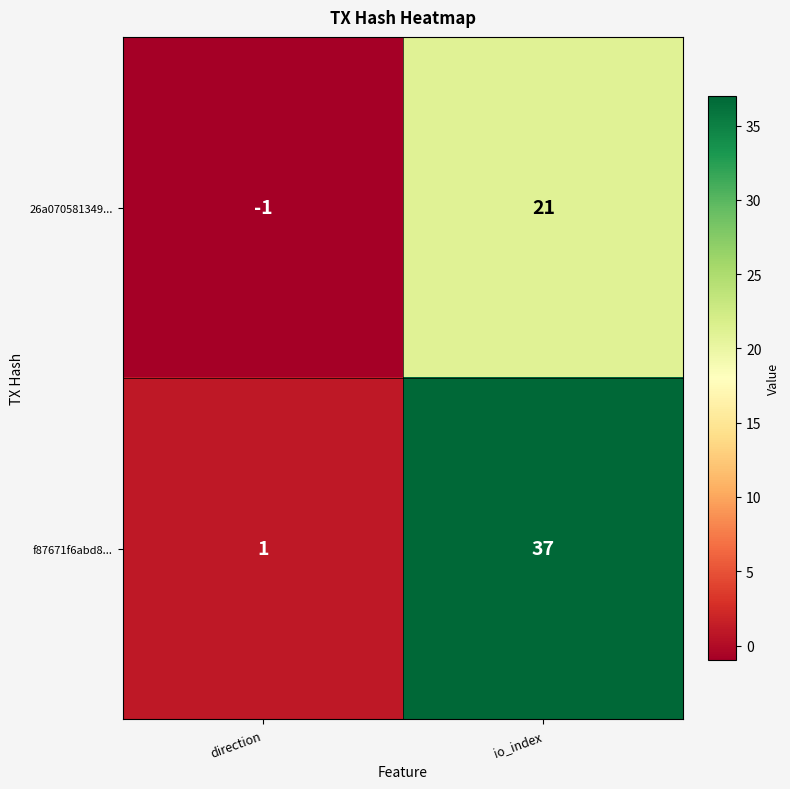

Which series changed the most between direction and io_index?

f87671f6abd8...